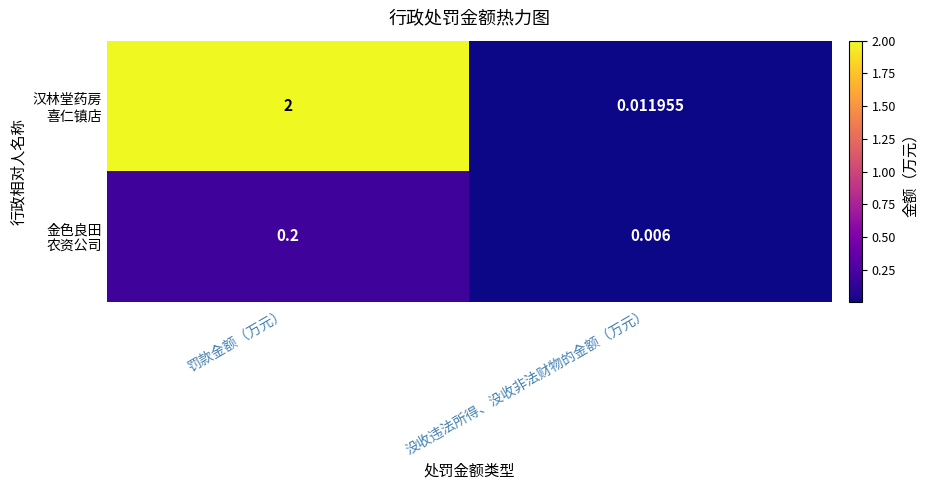

At which category does the chart reach its minimum across all series?

没收违法所得、没收非法财物的金额（万元）